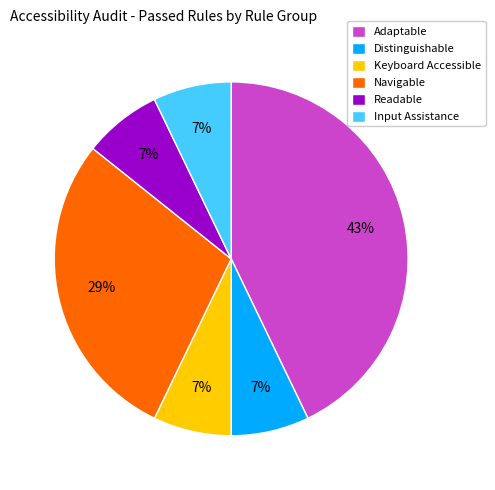

Count the number of slices in the pie.

6